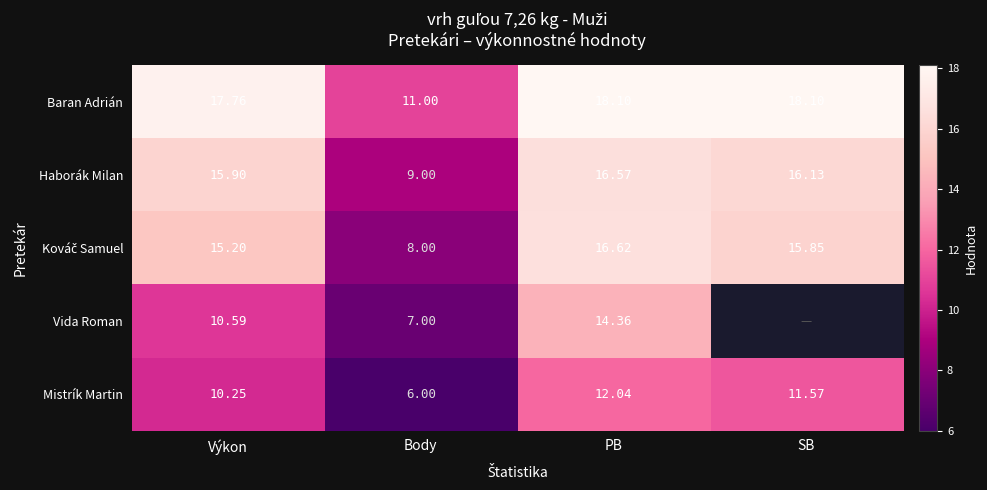

Rank the categories by Mistrík Martin value from lowest to highest.

Body, Výkon, SB, PB